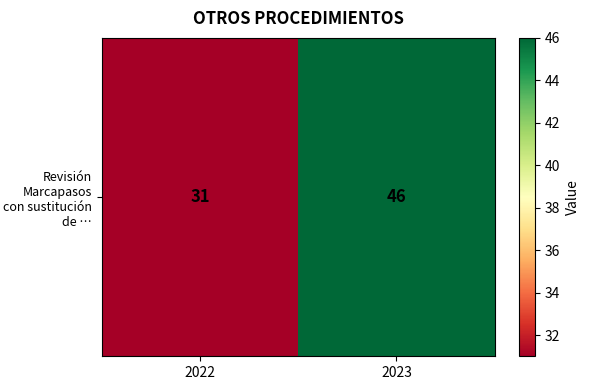

What is the ratio of the value at 2022 to the value at 2023?

0.7